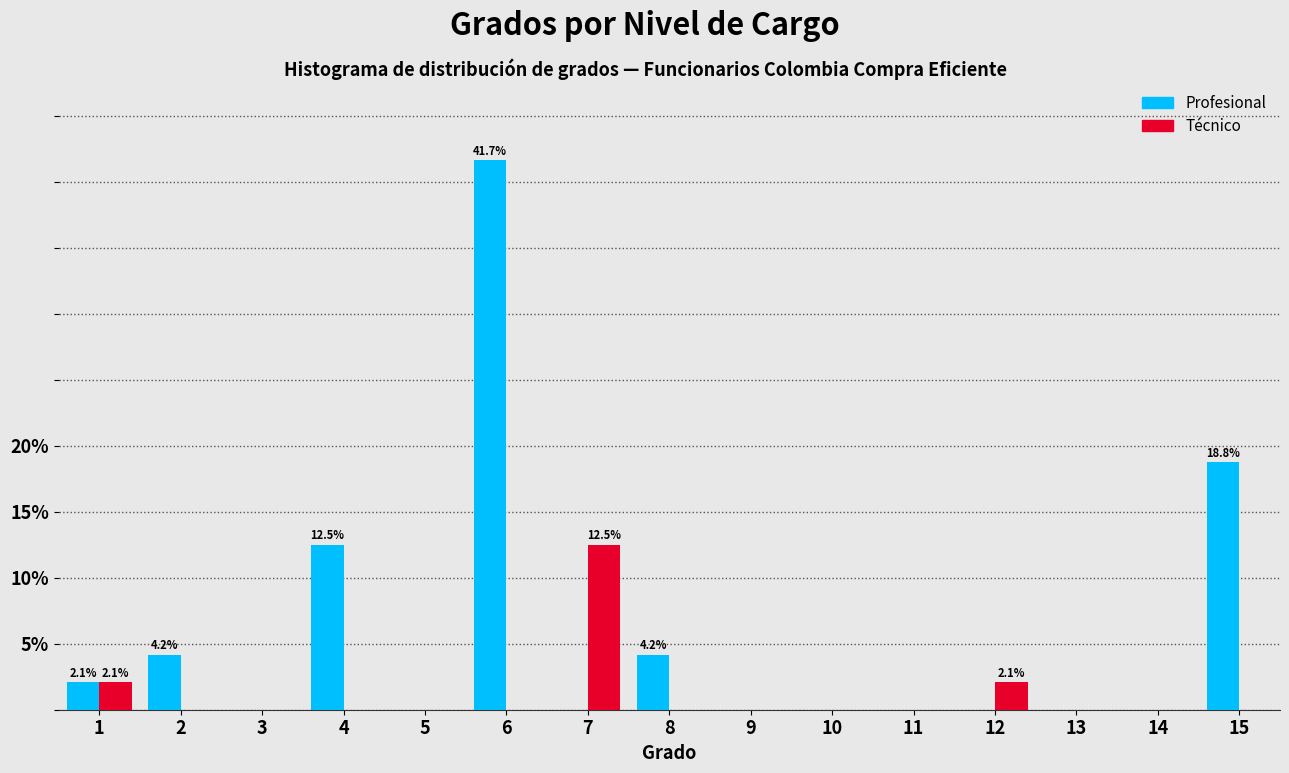

Reading right to left, extract all data points from this chart.

Profesional: 15=18.8	14=0.0	13=0.0	12=0.0	11=0.0	10=0.0	9=0.0	8=4.2	7=0.0	6=41.7	5=0.0	4=12.5	3=0.0	2=4.2	1=2.1
Técnico: 15=0.0	14=0.0	13=0.0	12=2.1	11=0.0	10=0.0	9=0.0	8=0.0	7=12.5	6=0.0	5=0.0	4=0.0	3=0.0	2=0.0	1=2.1